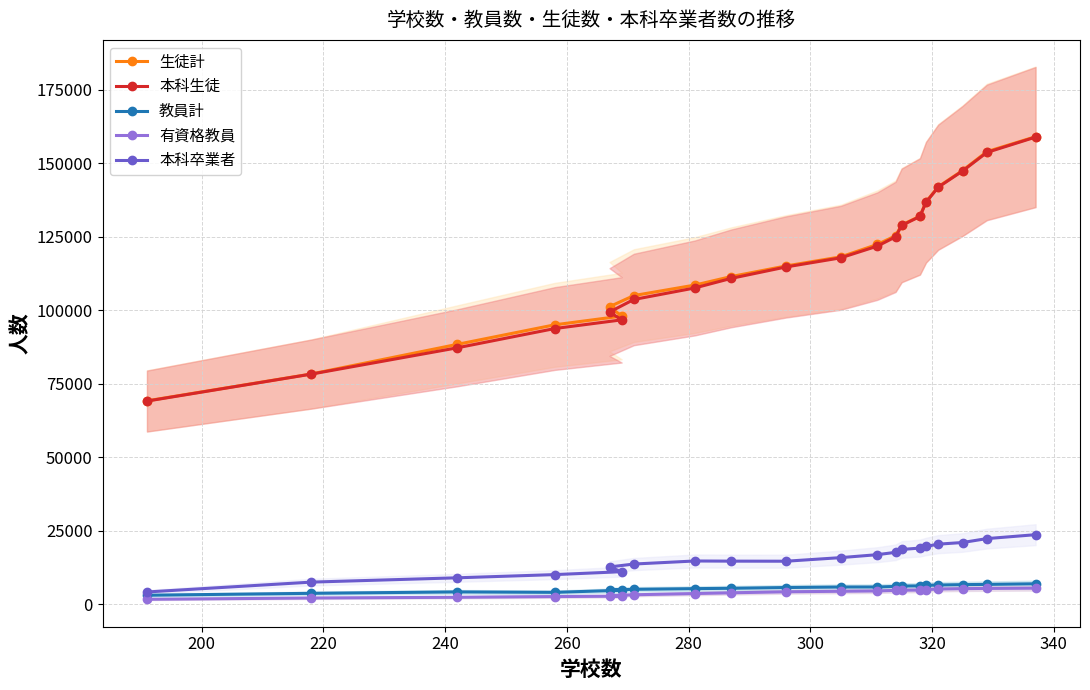

What is the lowest value of the 本科卒業者 series?

4206